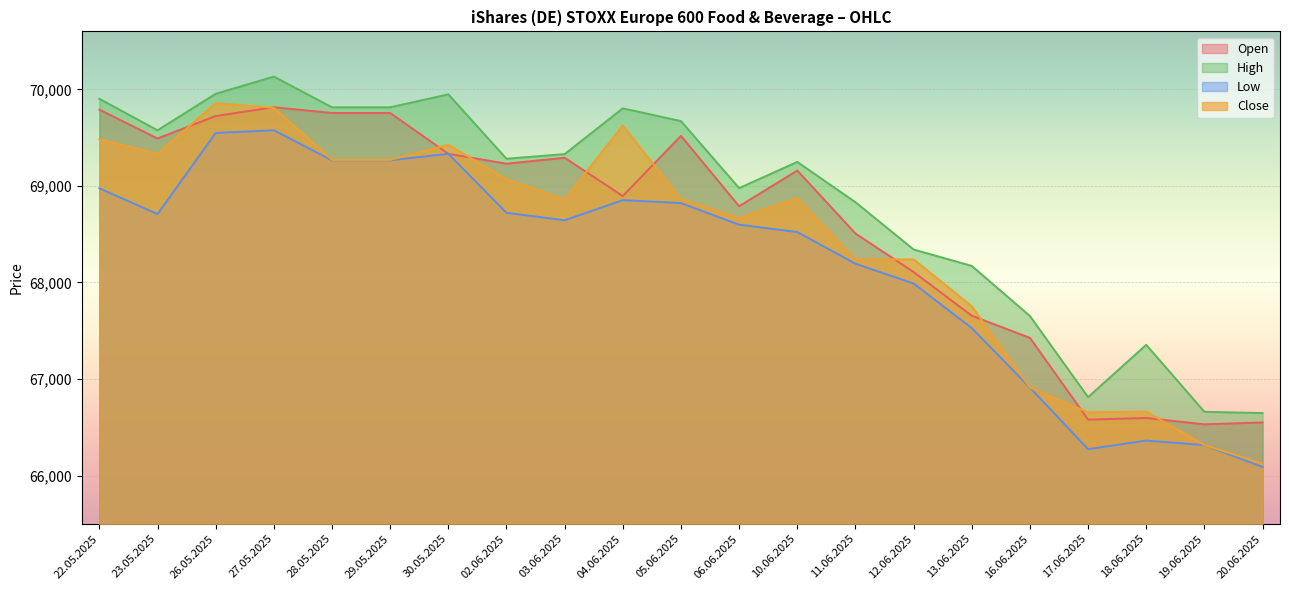

True or false: Open and Low intersect in this chart.

False